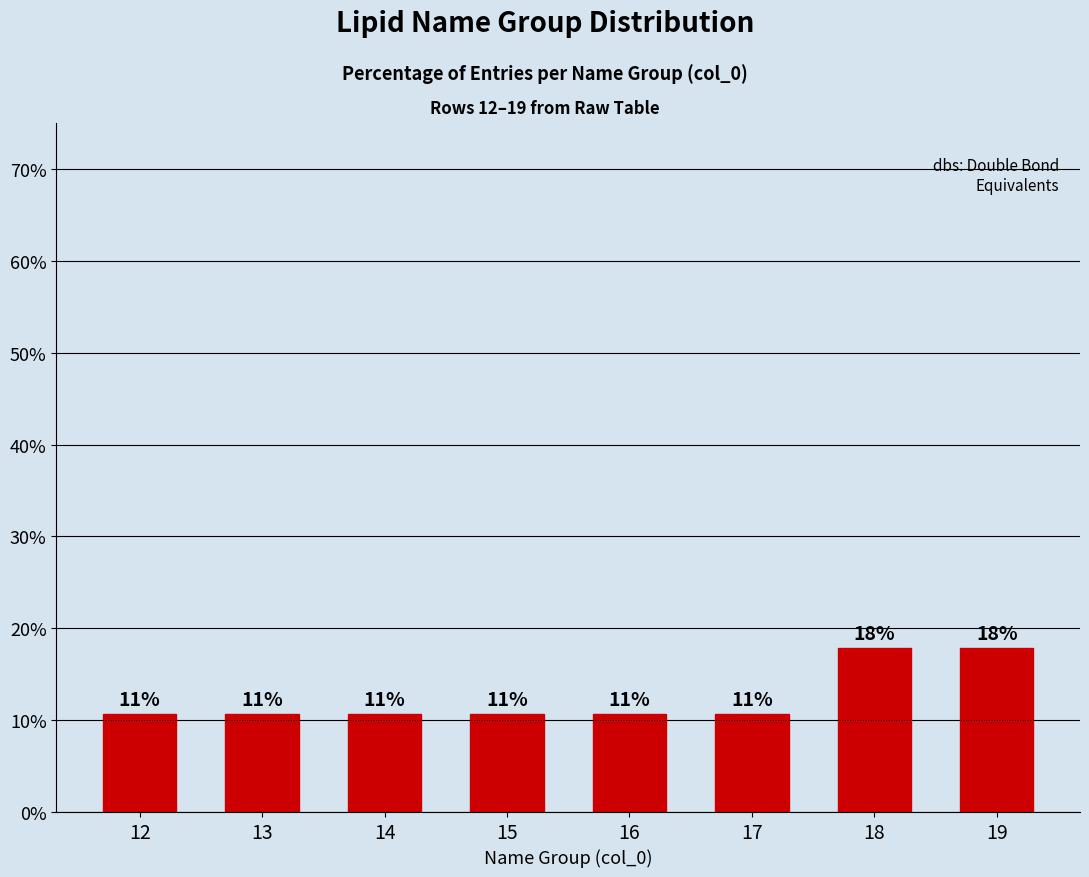

What is the difference between the second highest and minimum values?

7.1